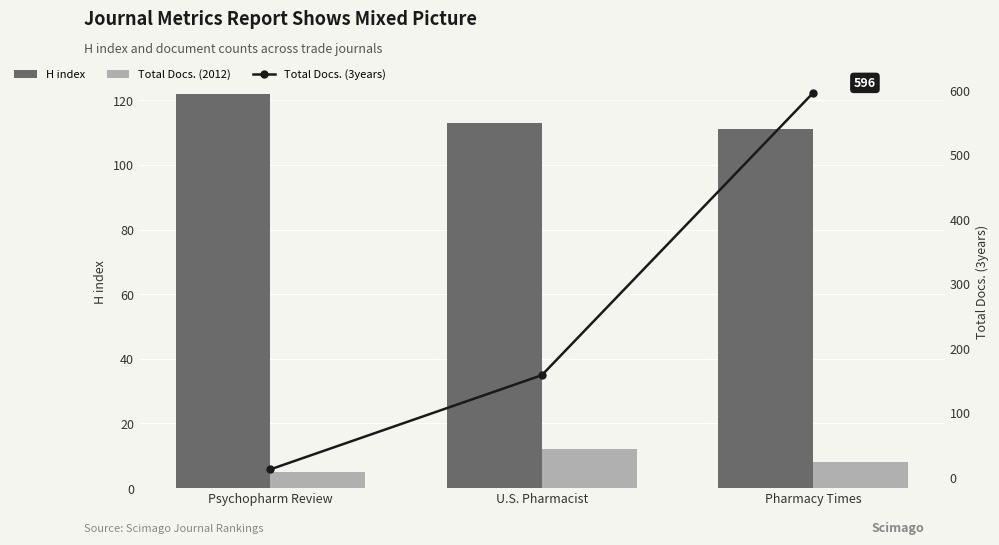

What is the label of the 2nd bar from the right?

U.S. Pharmacist